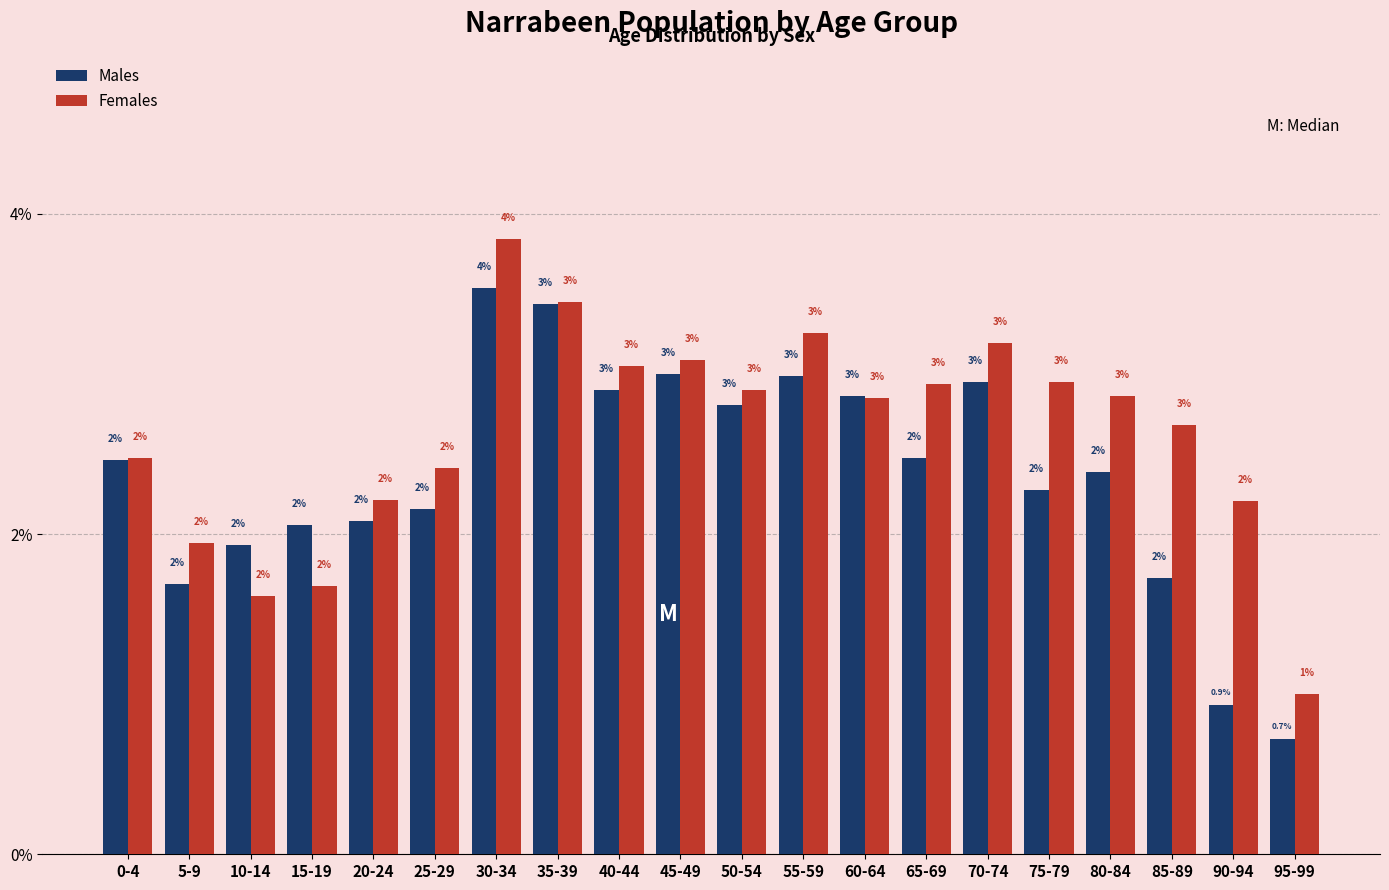

What is the average value of the Females series?

2.6